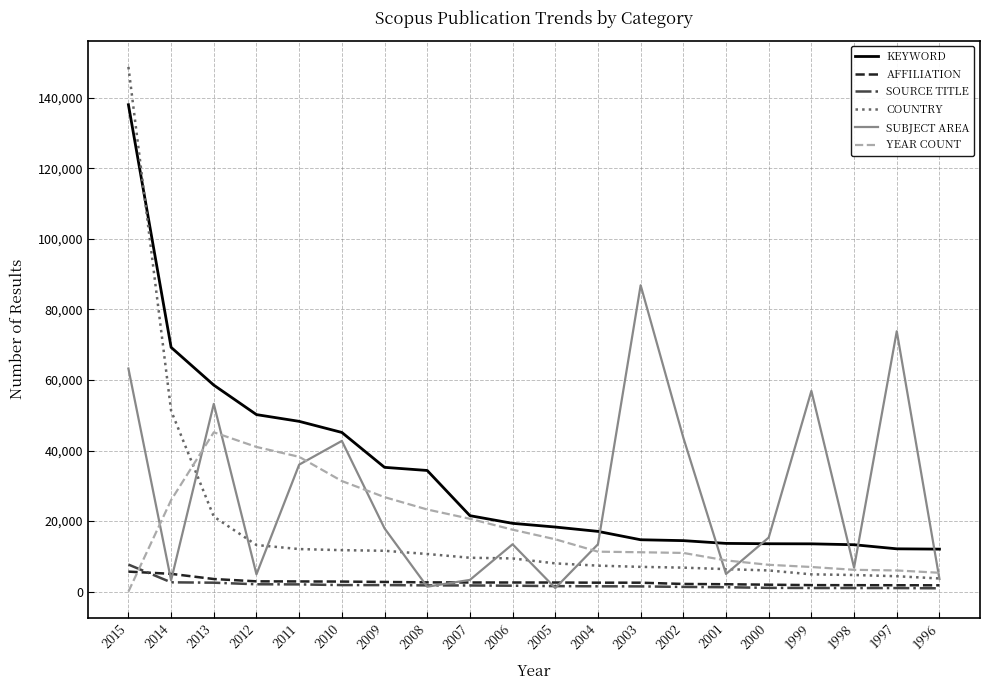

What is the greatest value displayed?

148736